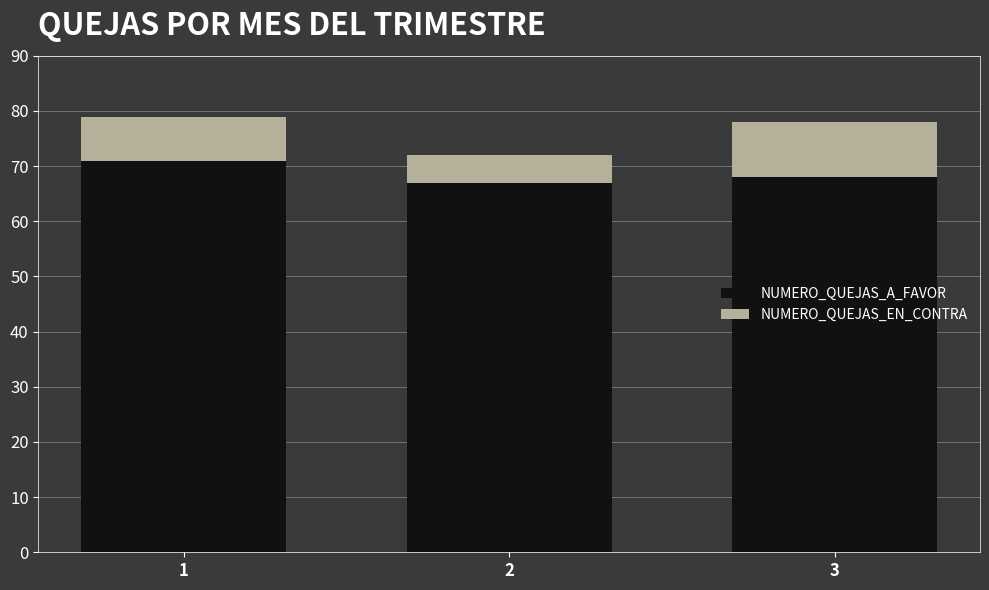

Reading left to right, what are the values for NUMERO_QUEJAS_A_FAVOR?

1=71	2=67	3=68